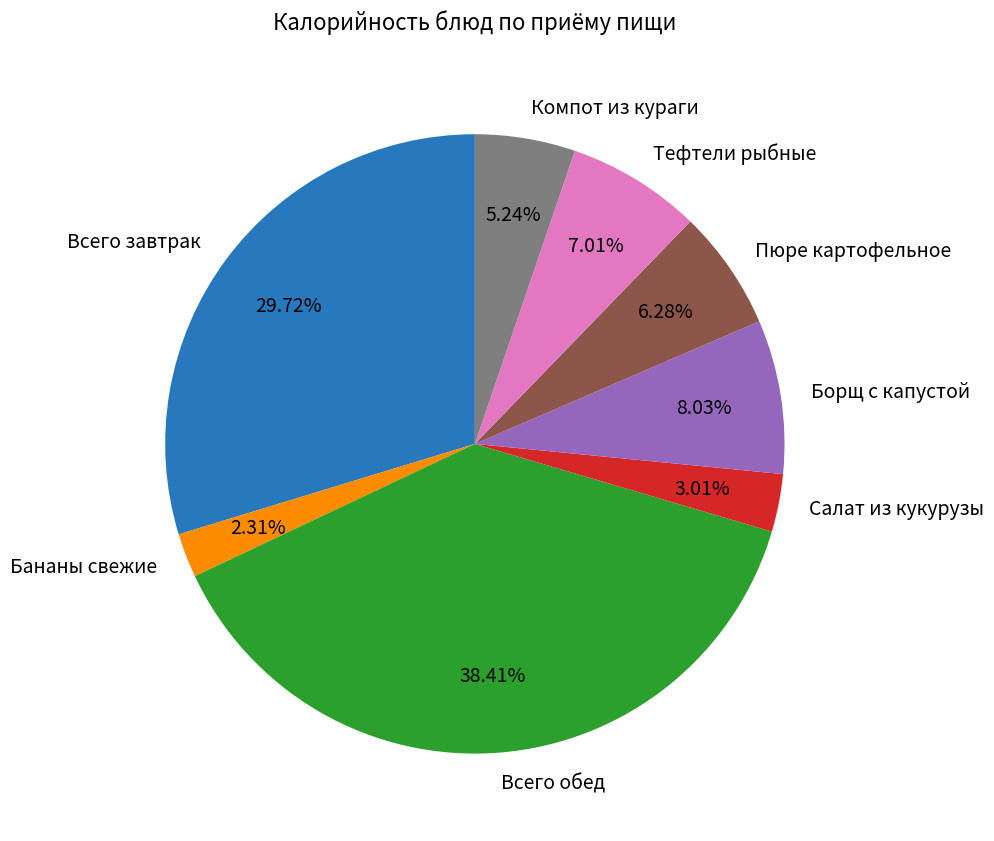

The Салат из кукурузы slice represents 3% of the pie. True or false?

True